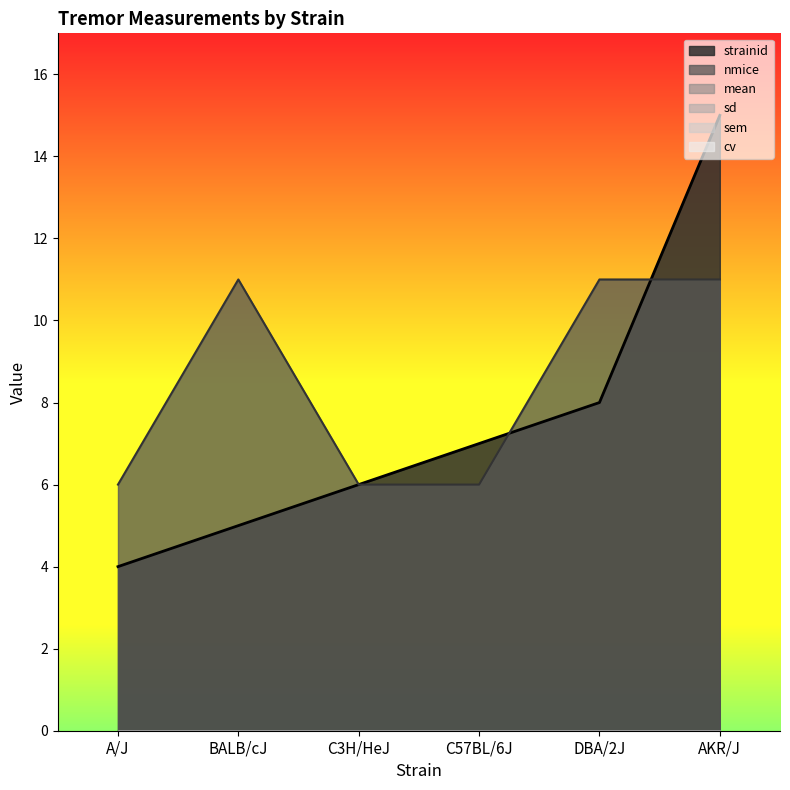

True or false: cv and mean cross at least once.

False